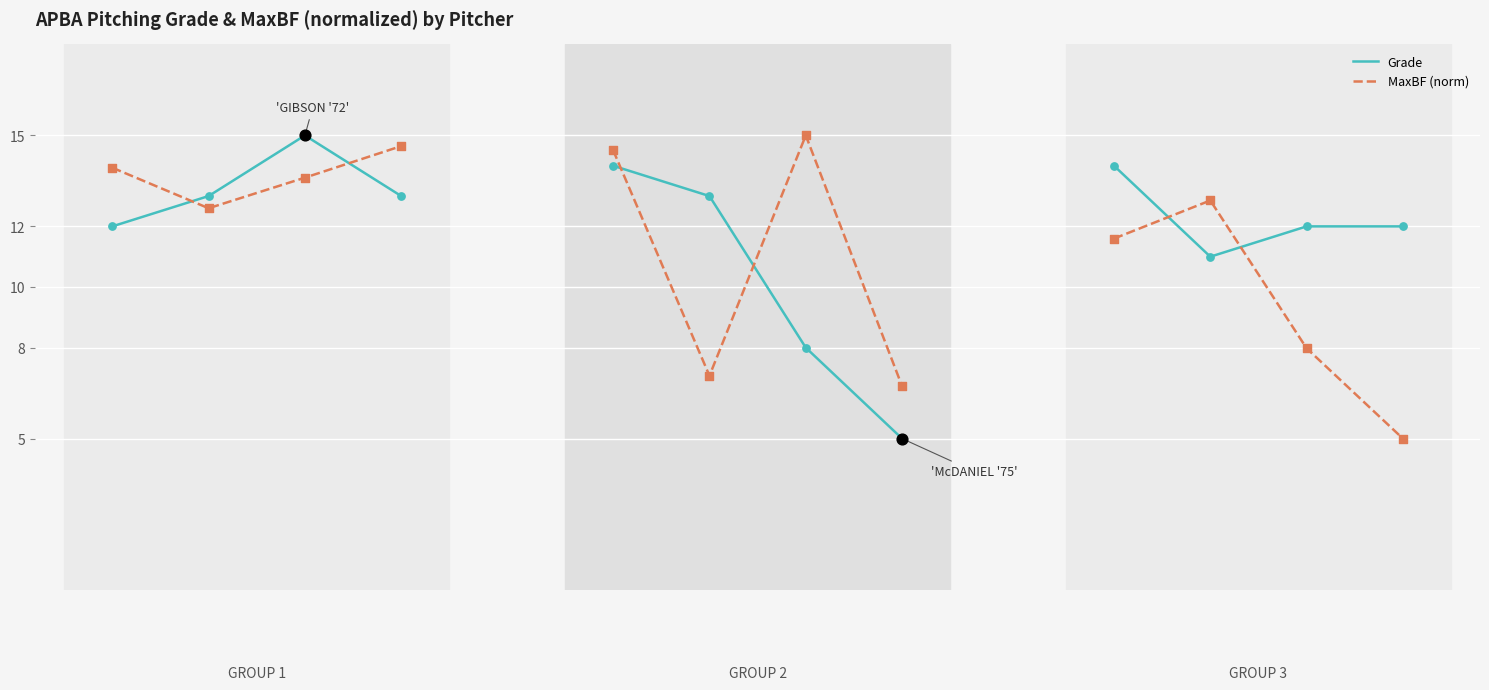

What are all the series names shown in the legend?

Grade, MaxBF (norm)